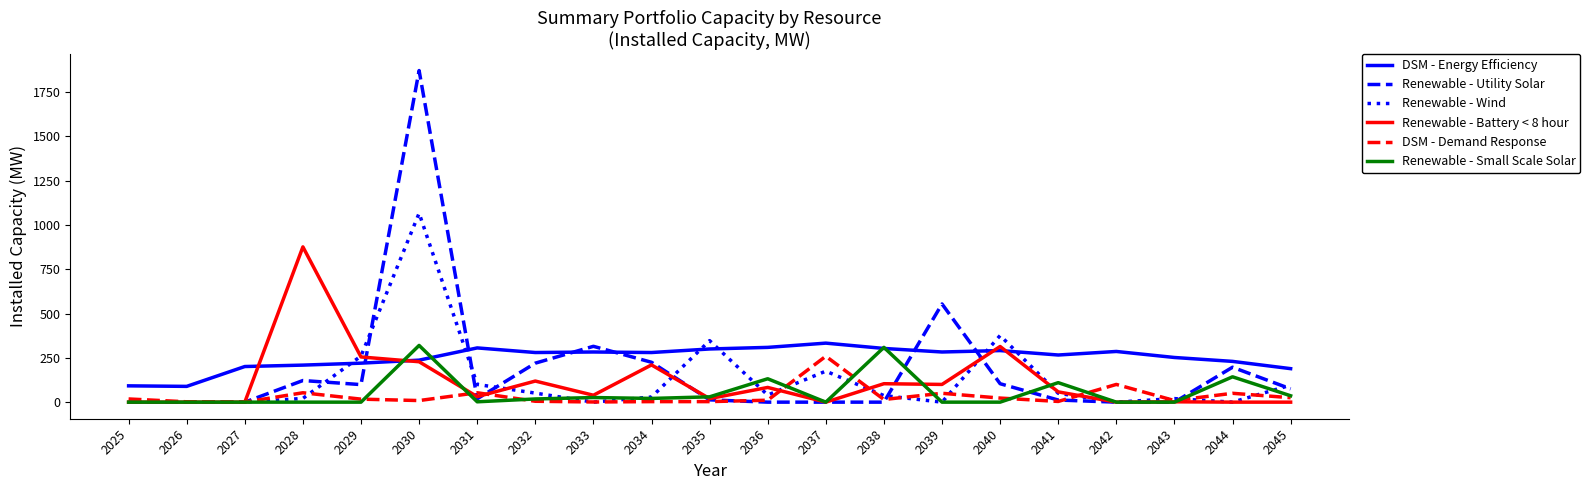

What is the average value of the Renewable - Wind series?

127